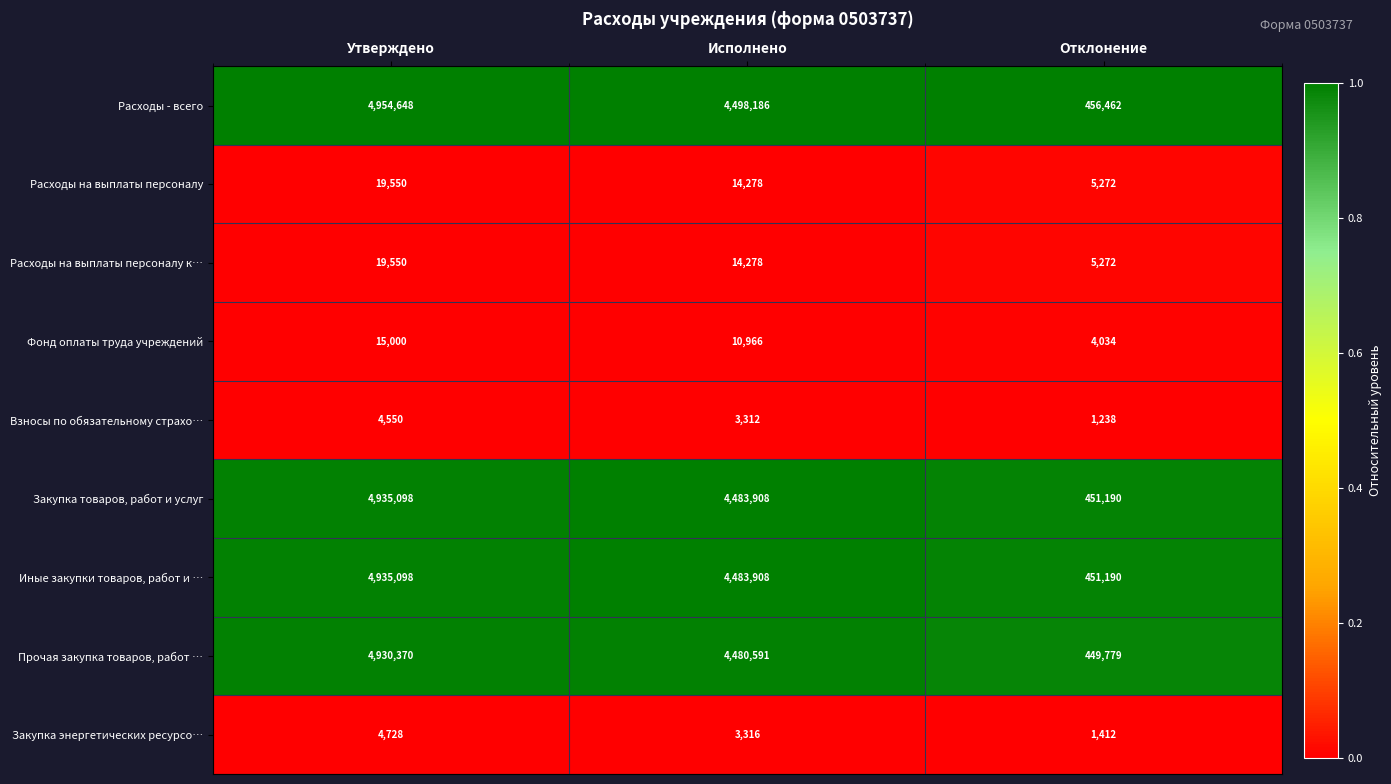

The Расходы на выплаты персоналу series shows 8035 at Исполнено. True or false?

False